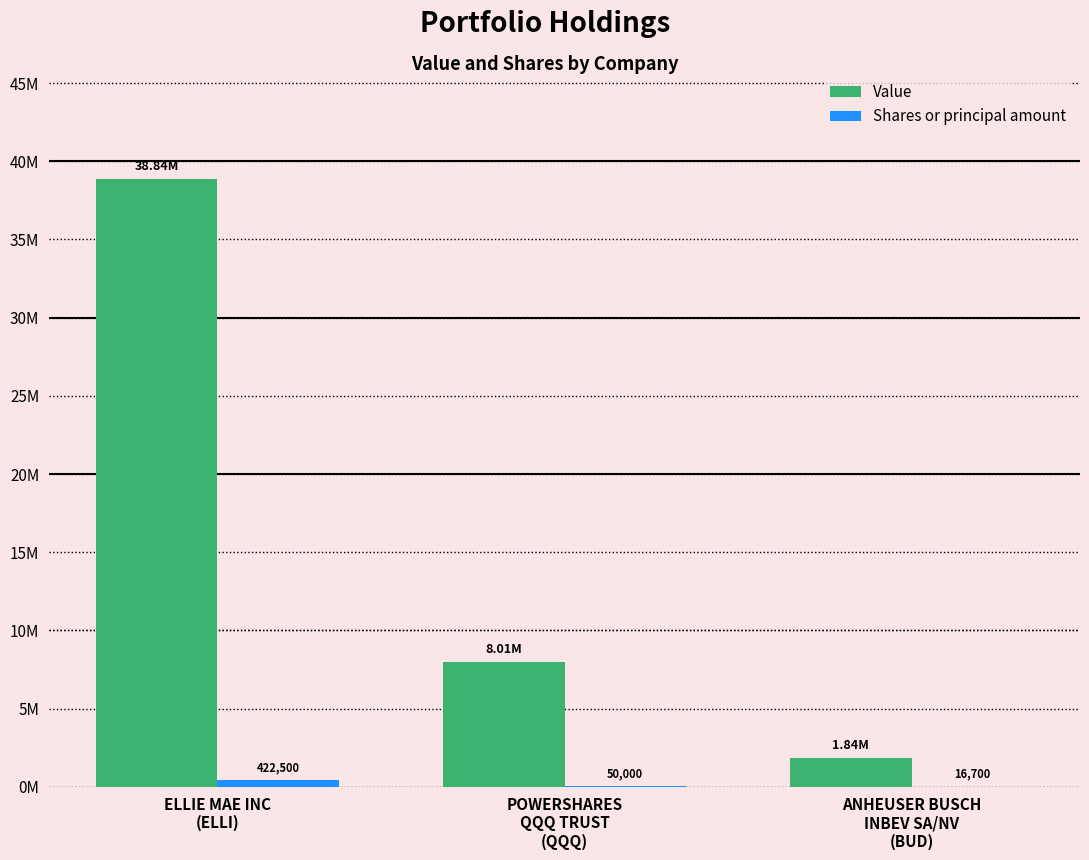

Rank the series by their average value, from highest to lowest.

Value, Shares or principal amount